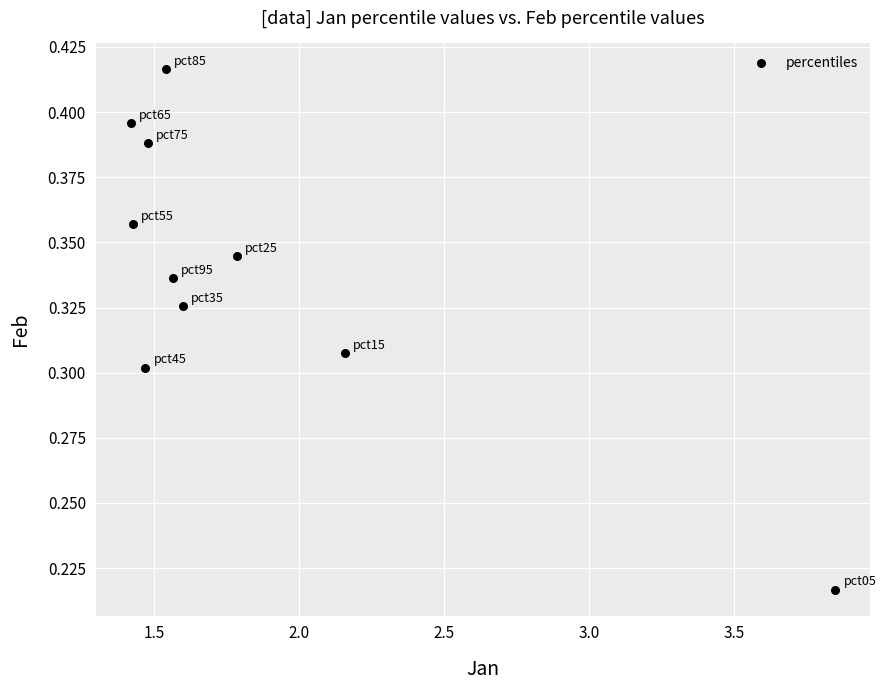

What is the average X value?

1.8